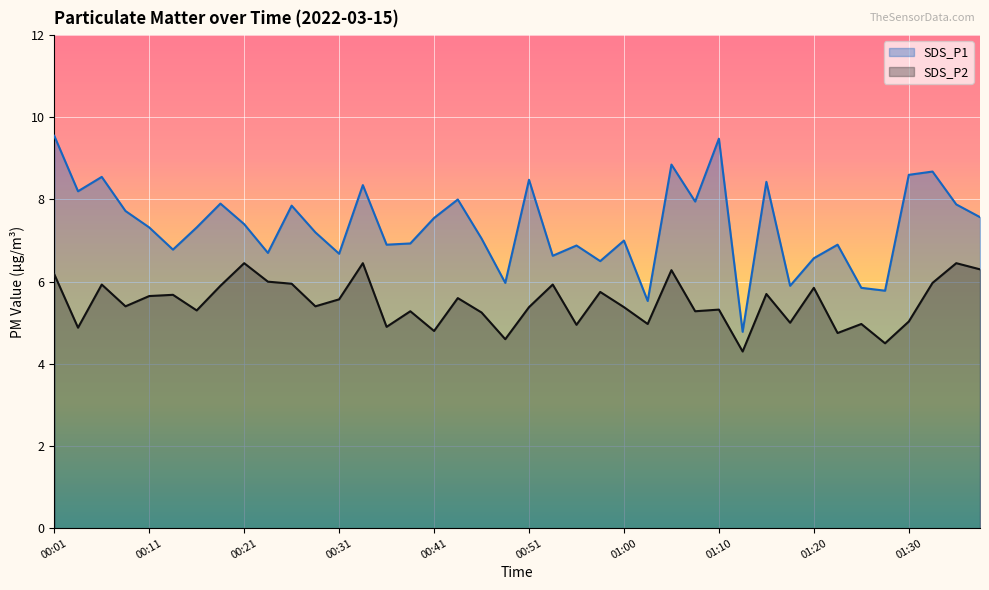

True or false: SDS_P2 and SDS_P1 intersect in this chart.

False